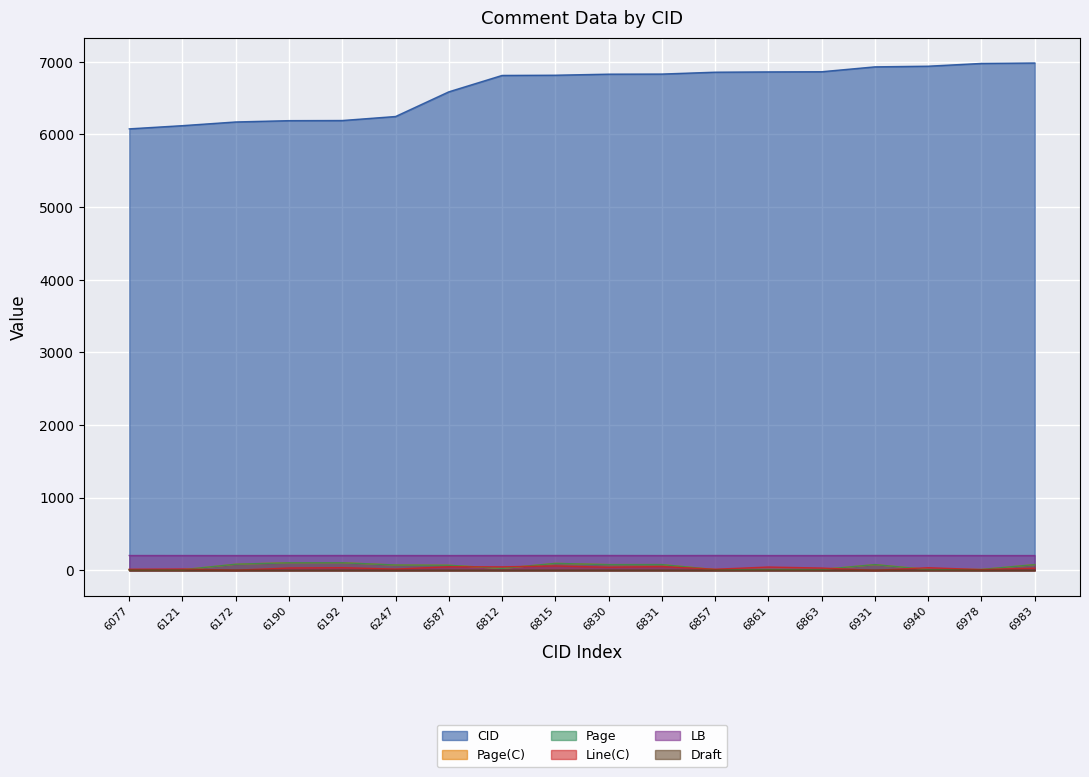

What is the average value of the Page(C) series?

52.8